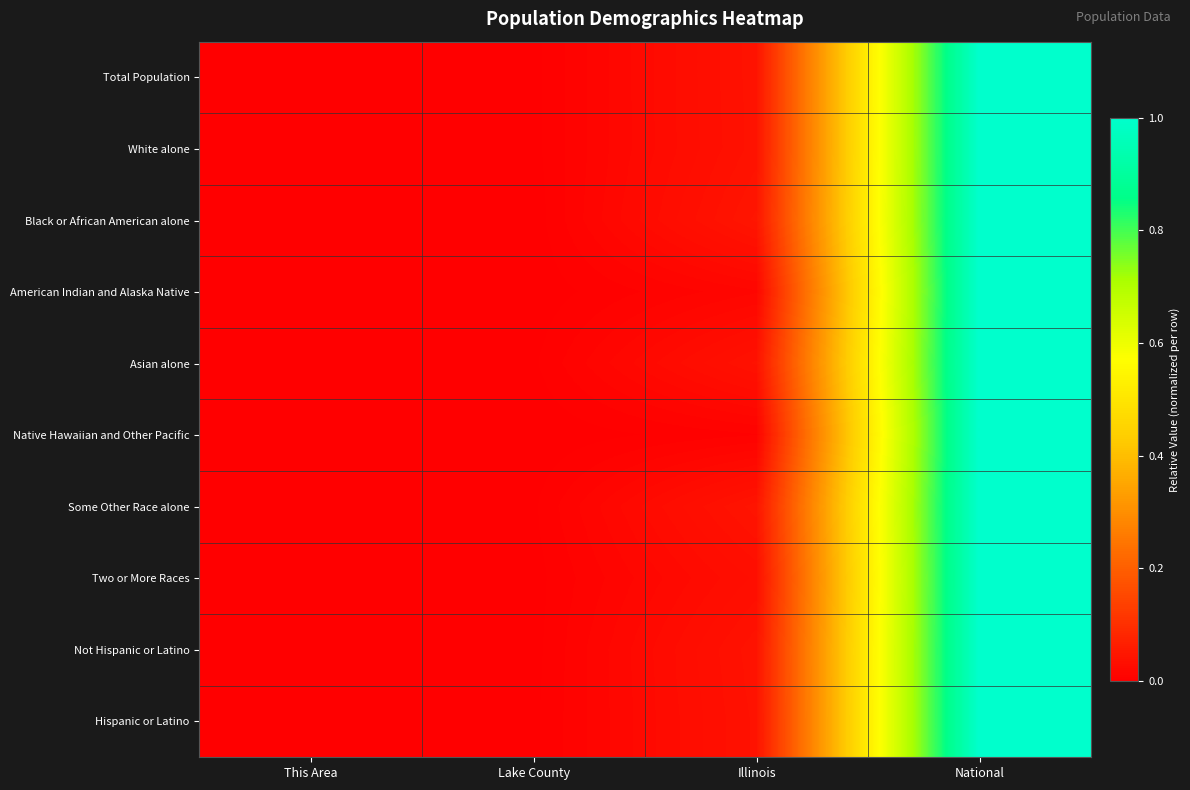

At This Area, list the series in order from largest to smallest.

Total Population, White alone, Black or African American alone, American Indian and Alaska Native, Asian alone, Native Hawaiian and Other Pacific, Some Other Race alone, Two or More Races, Not Hispanic or Latino, Hispanic or Latino